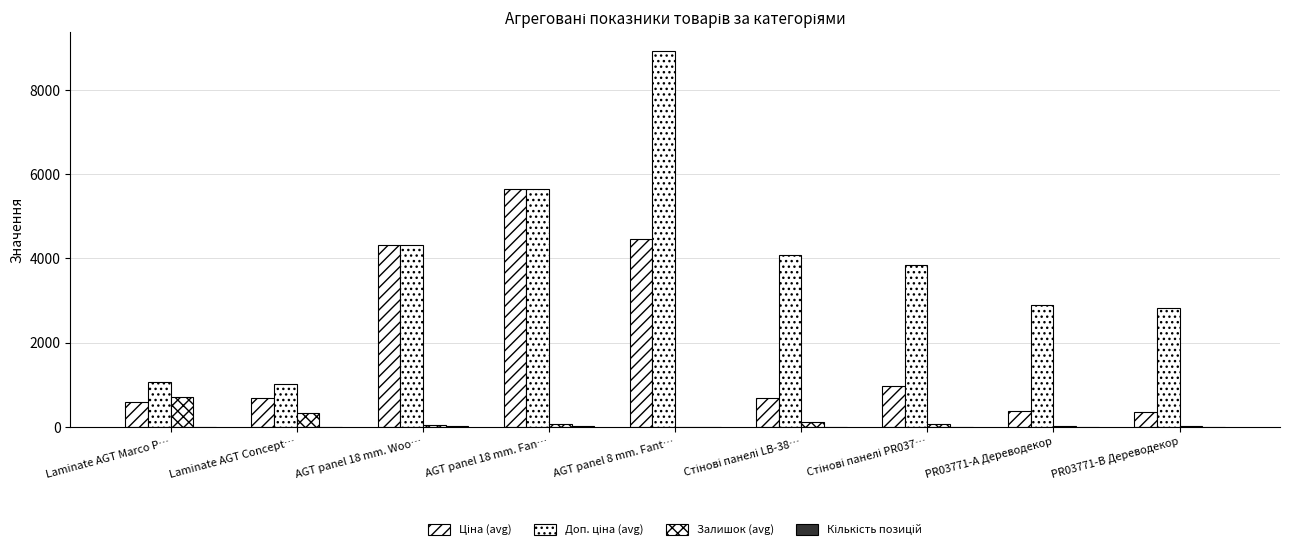

Rank the series at PR03771-B Дереводекор from lowest to highest value.

Кількість позицій, Залишок (avg), Ціна (avg), Доп. ціна (avg)